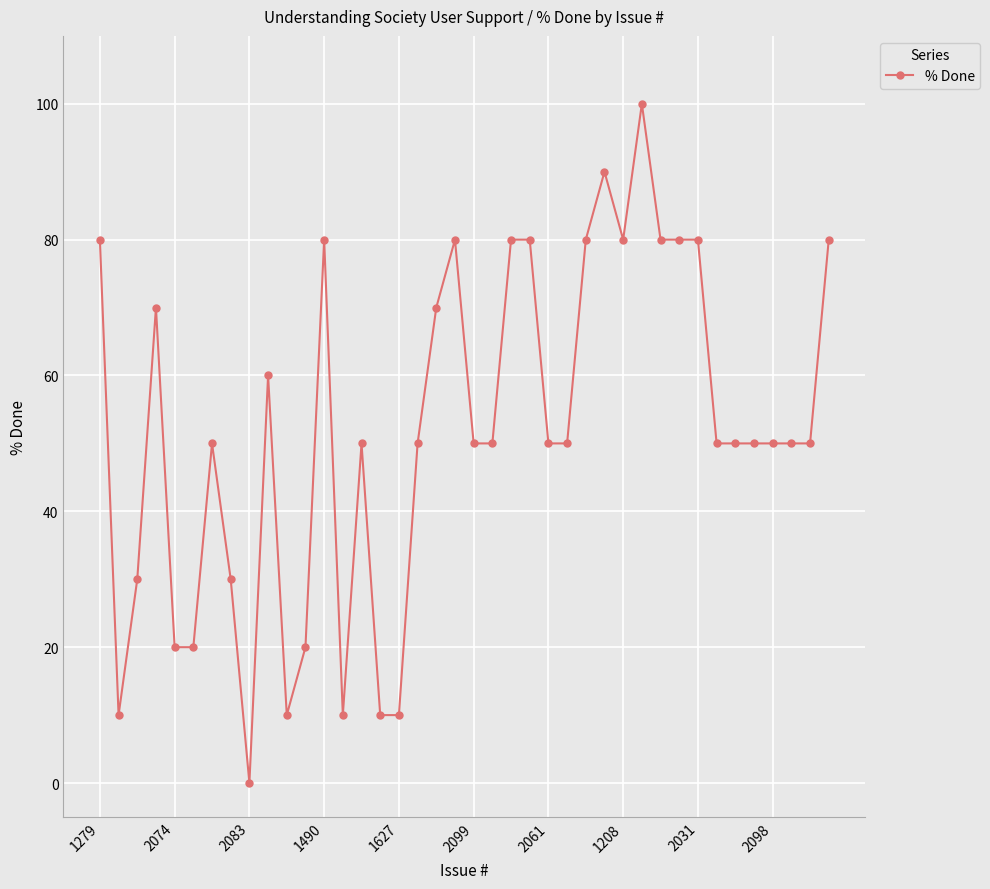

What is the greatest value displayed?

100